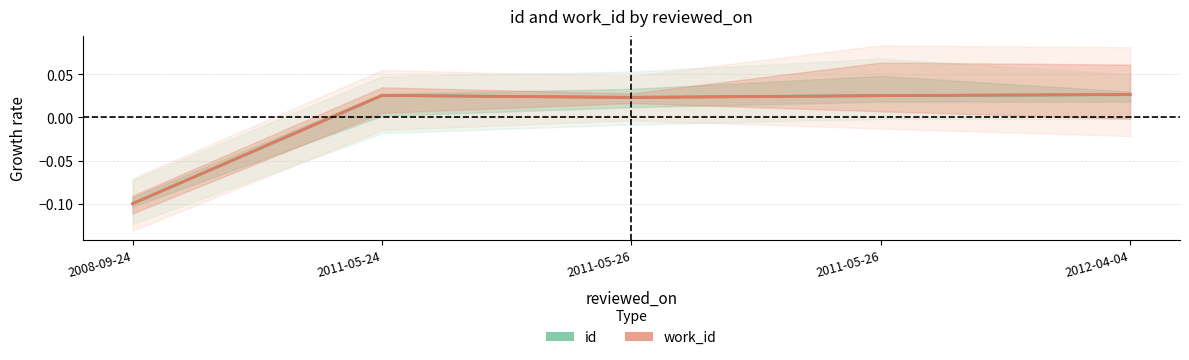

How many lines are shown in the chart?

2